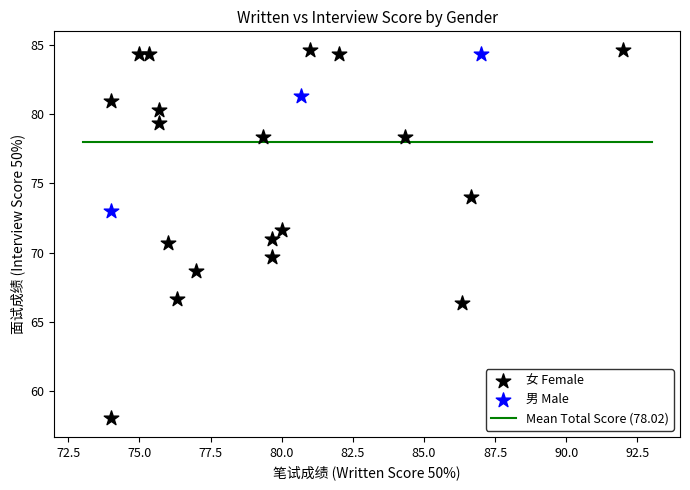

Which series reaches the minimum Y coordinate?

女 Female